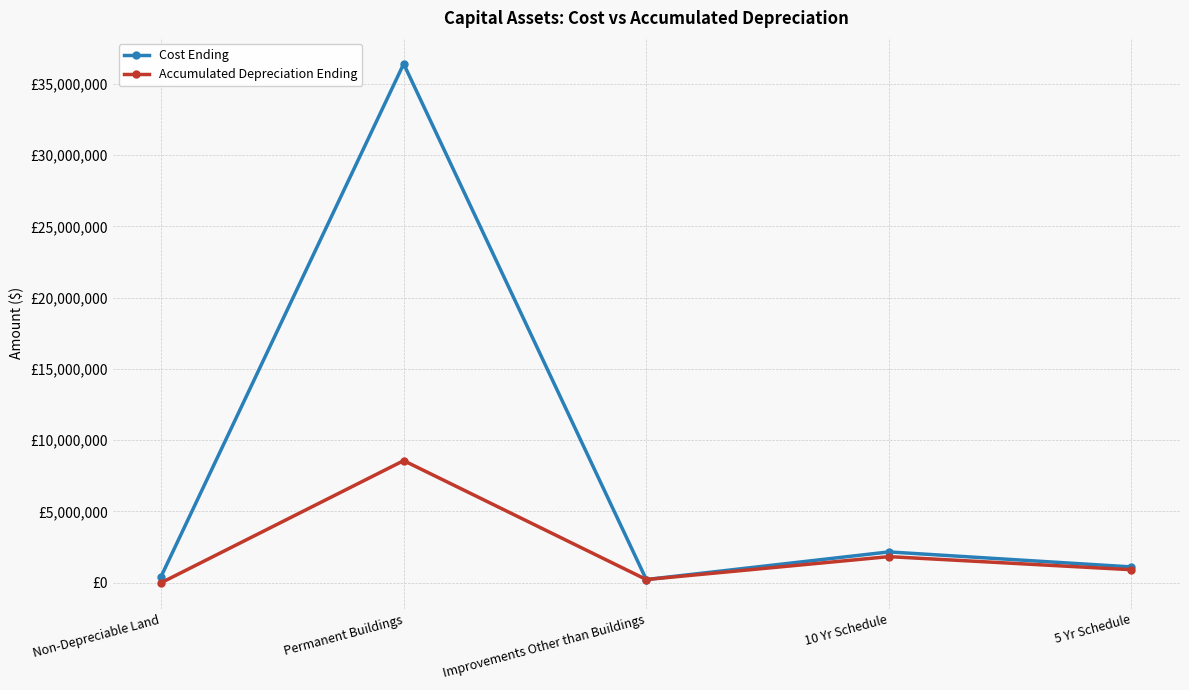

What are all the series names shown in the legend?

Cost Ending, Accumulated Depreciation Ending